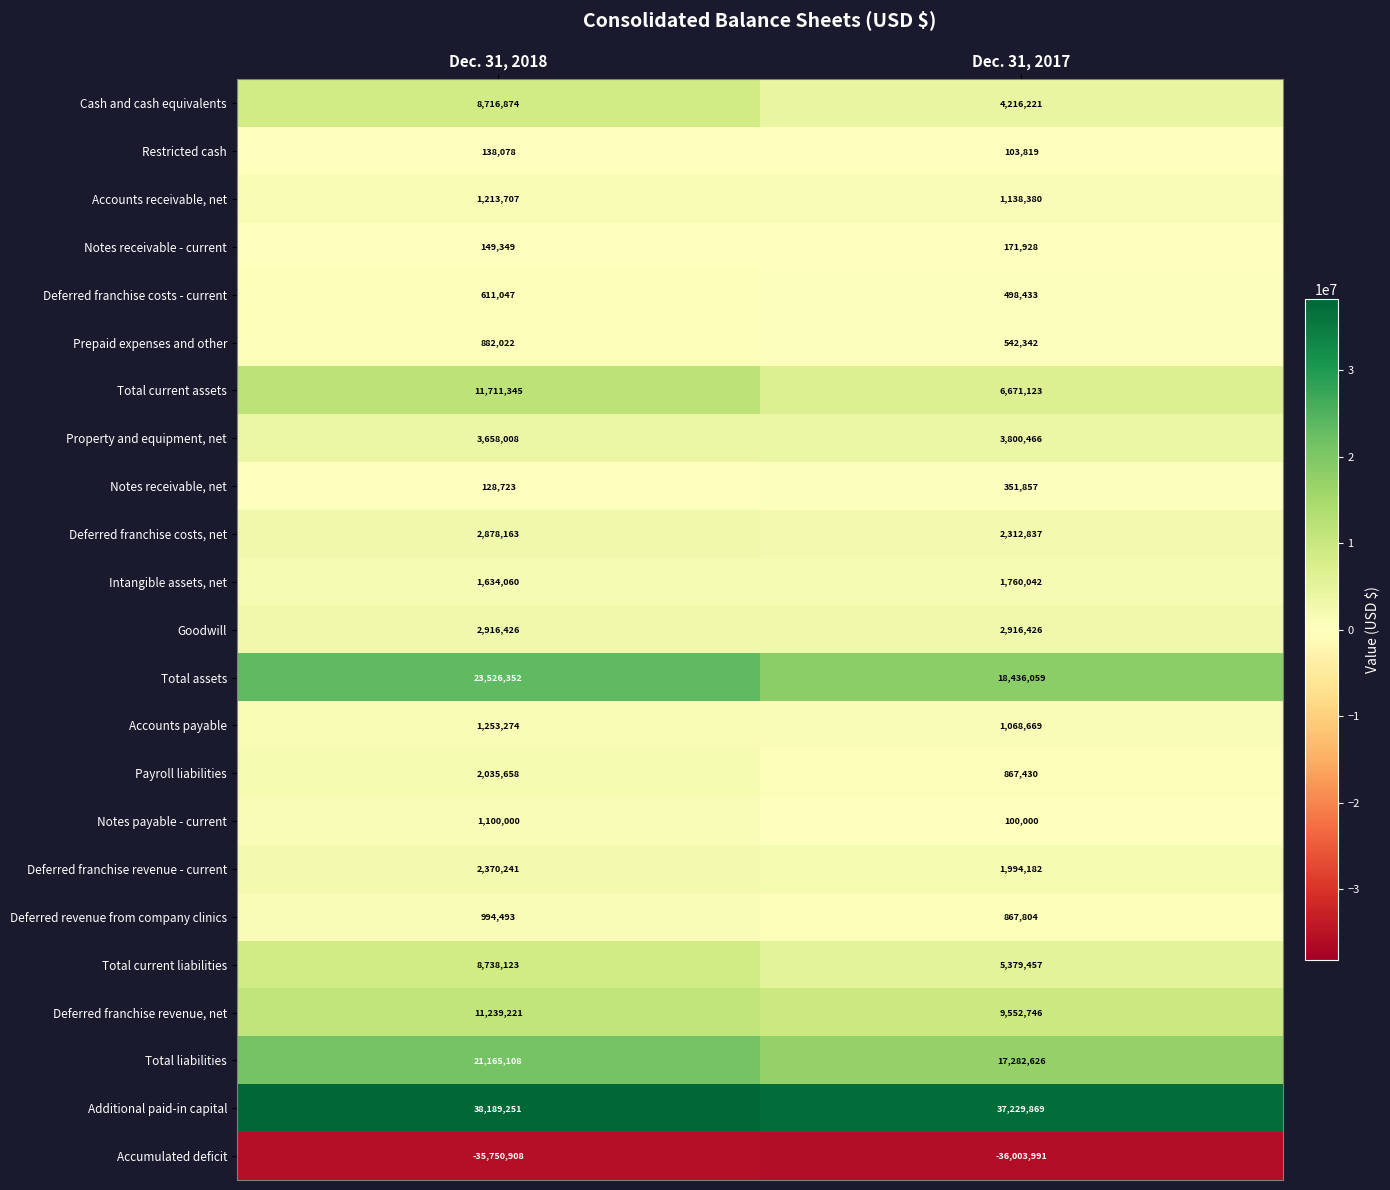

The value of Prepaid expenses and other at Dec. 31, 2017 is 160311. True or false?

False